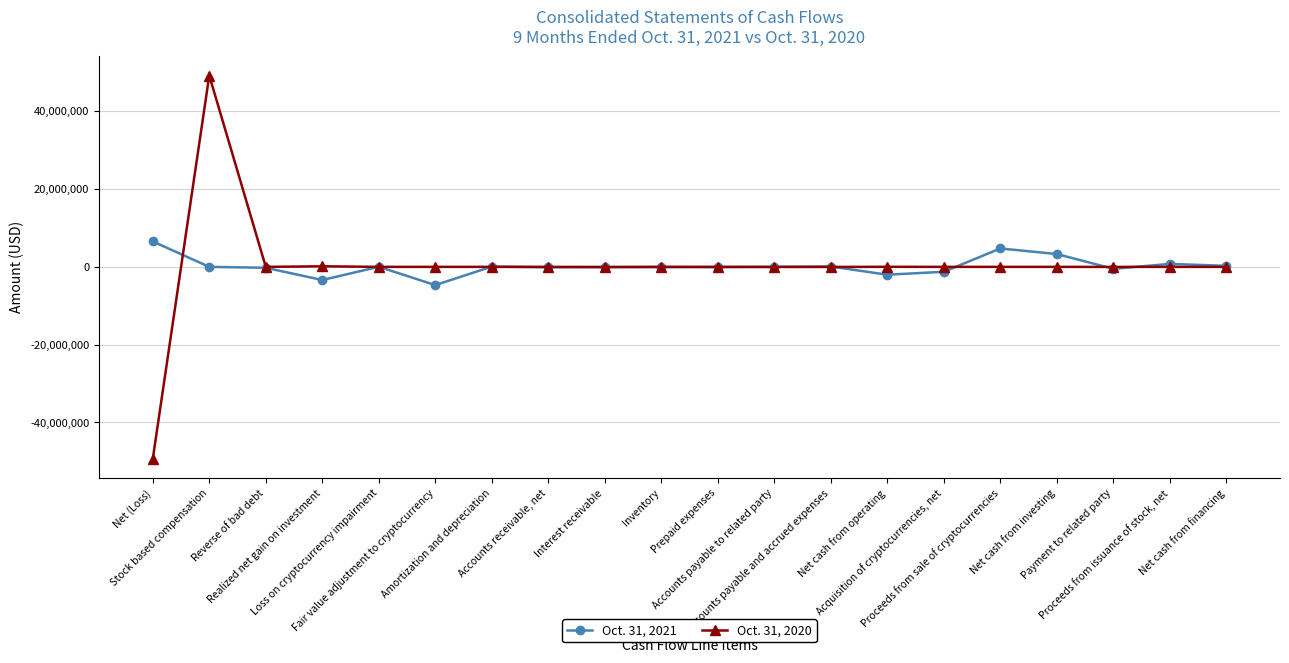

What is the lowest value of the Oct. 31, 2021 series?

-4685000